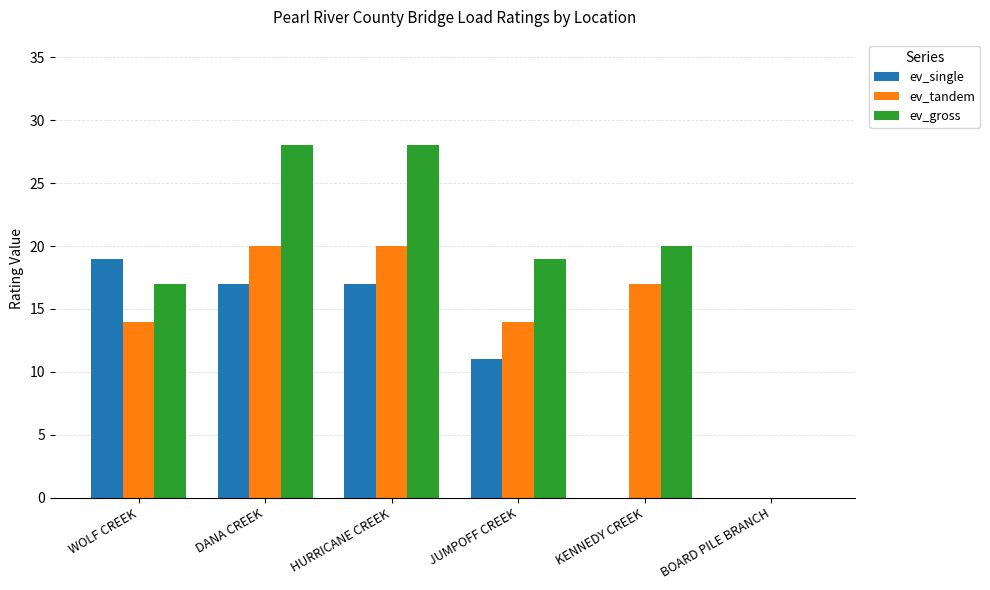

How many groups of bars are there?

6